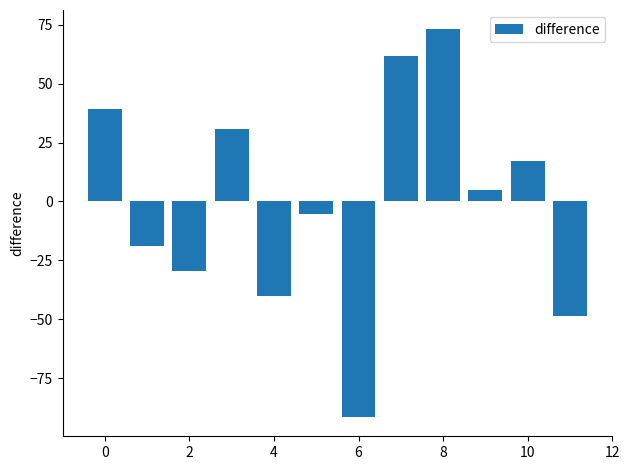

What is the average value?

-0.6